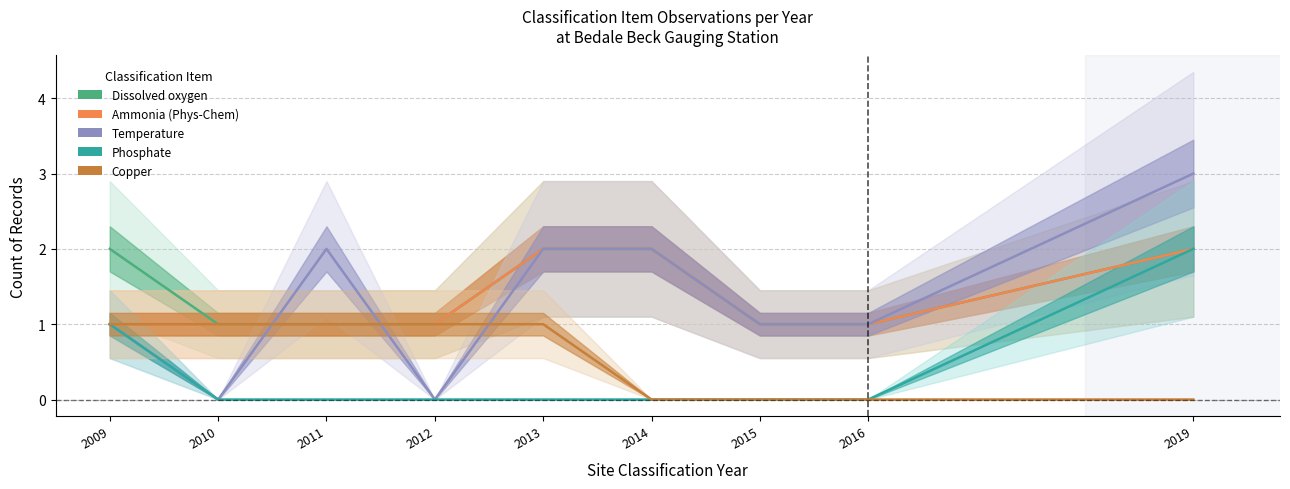

True or false: Ammonia (Phys-Chem) and Temperature intersect in this chart.

True